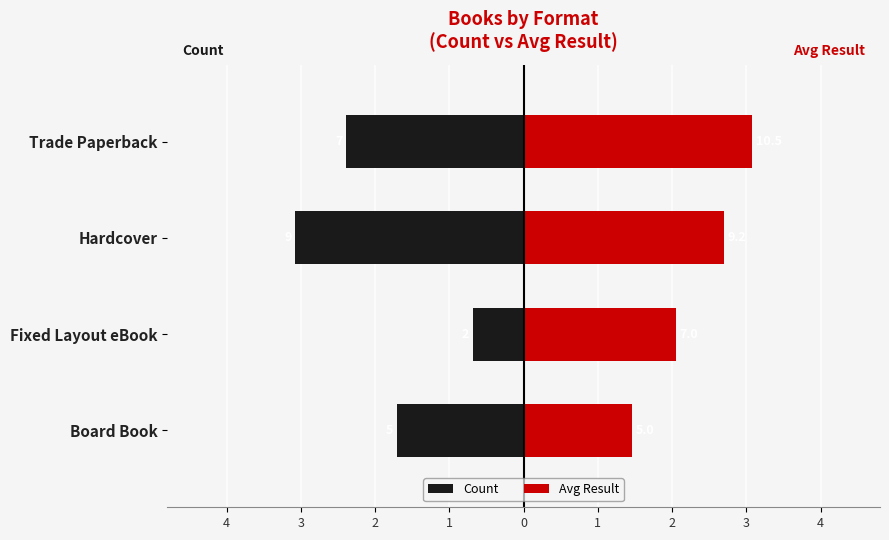

Is it true that Avg Result equals 2.7 at Hardcover?

True